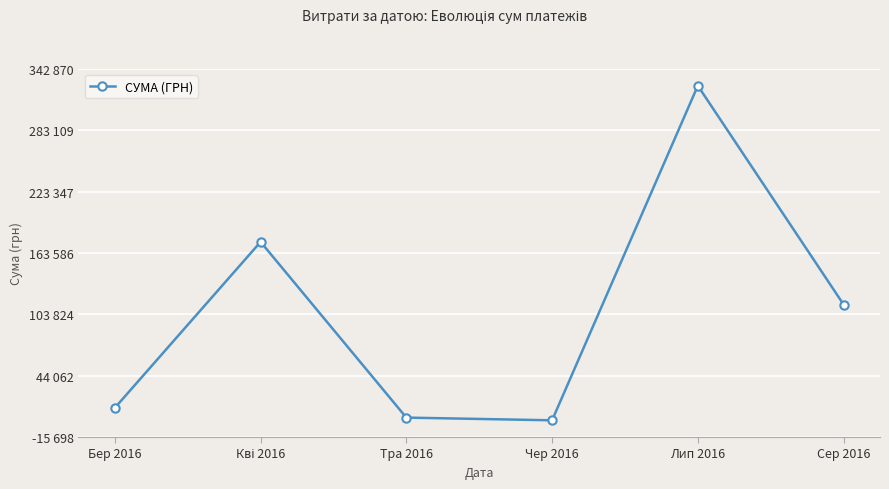

What is the ratio of the value at Лип 2016 to the value at Бер 2016?

25.6